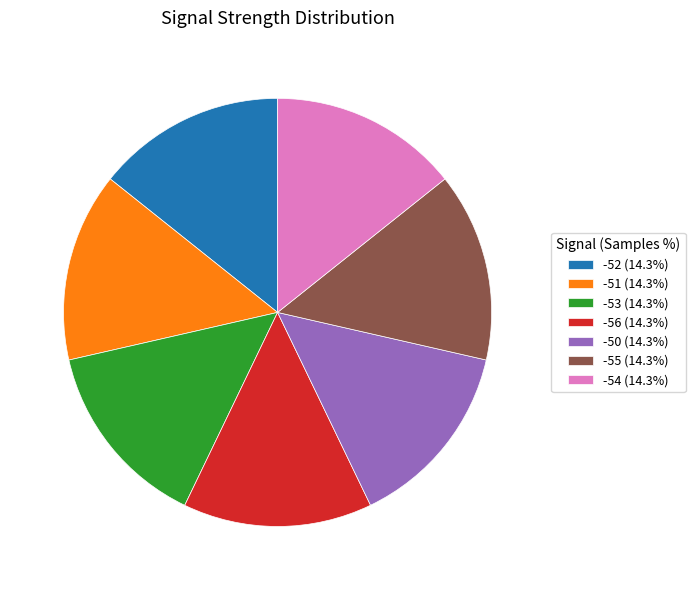

Do -51 (14.3%) and -56 (14.3%) together represent more than half of the pie?

No